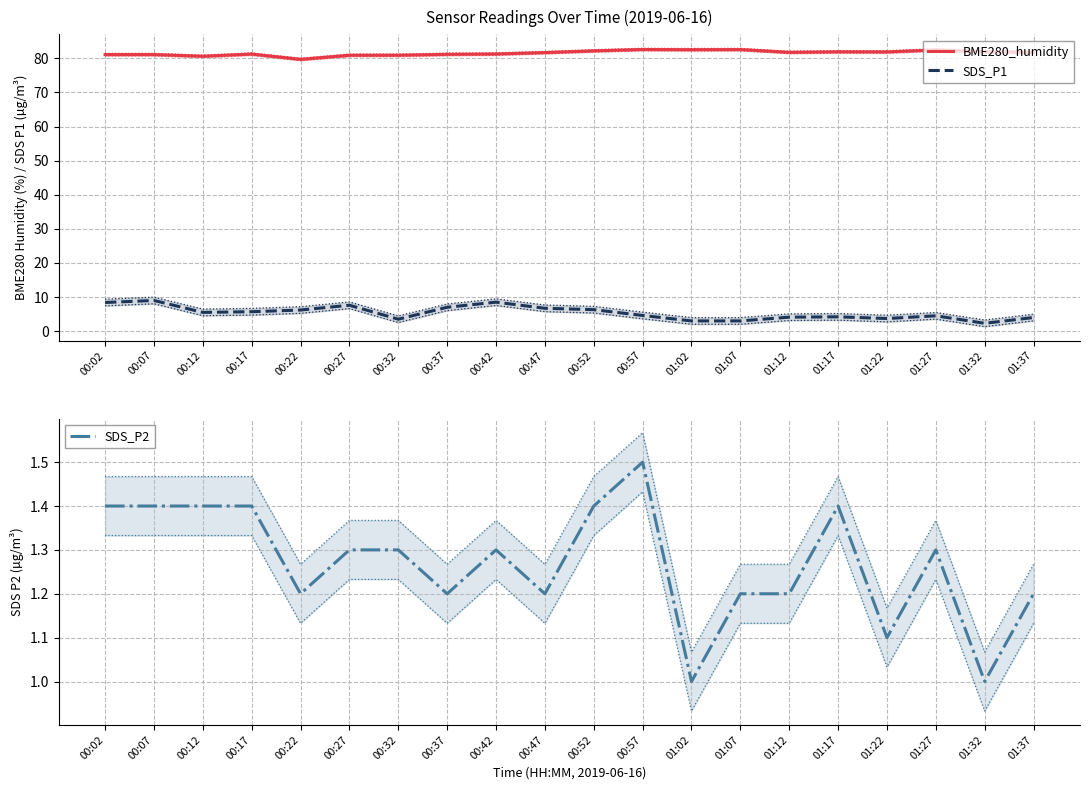

Reading left to right, list all the values displayed in this chart.

BME280_humidity: 81.1	81.1	80.6	81.3	79.7	80.9	80.9	81.2	81.3	81.7	82.2	82.6	82.5	82.6	81.8	81.9	81.9	82.5	81.9	81.8
SDS_P1: 8.4	9.0	5.5	5.7	6.2	7.6	3.5	7.0	8.5	6.7	6.3	4.6	3.0	3.0	4.1	4.2	3.7	4.5	2.3	4.0
SDS_P2: 1.4	1.4	1.4	1.4	1.2	1.3	1.3	1.2	1.3	1.2	1.4	1.5	1.0	1.2	1.2	1.4	1.1	1.3	1.0	1.2